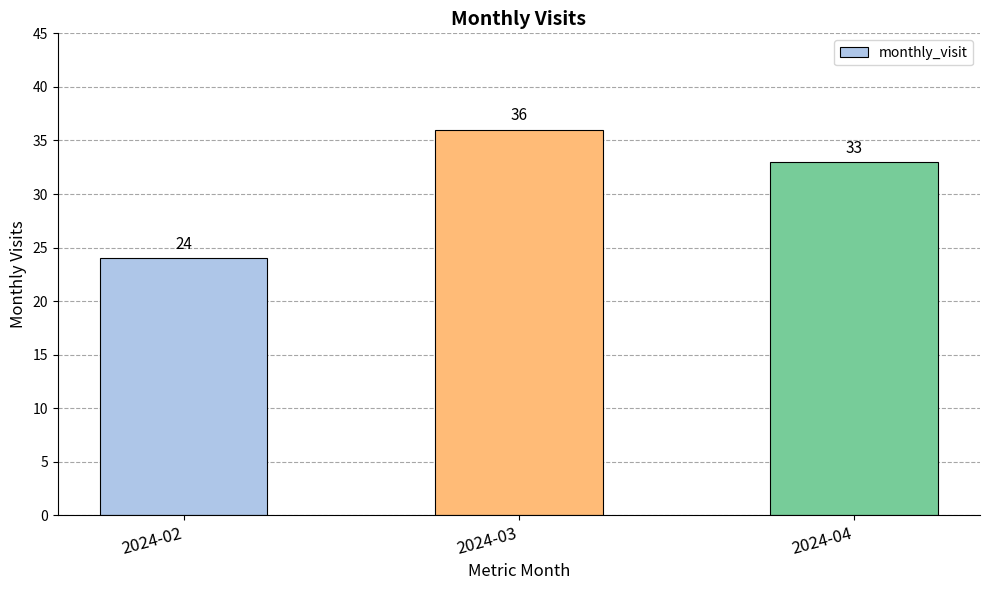

What is the change in value from 2024-02 to 2024-04?

+9